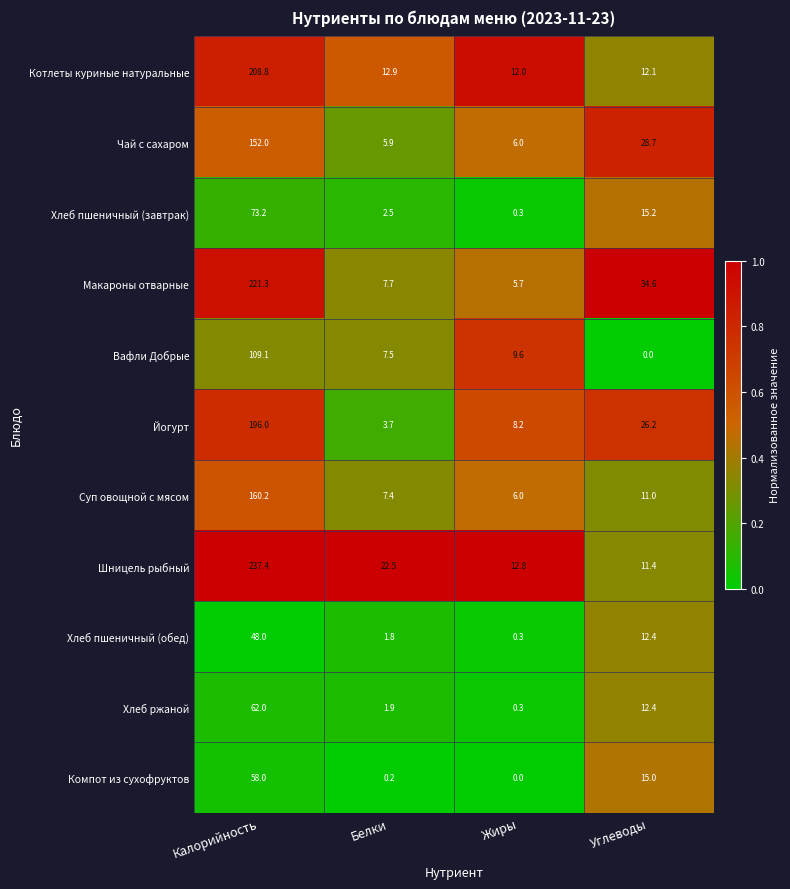

What is the total value across all series at Углеводы?

179.0